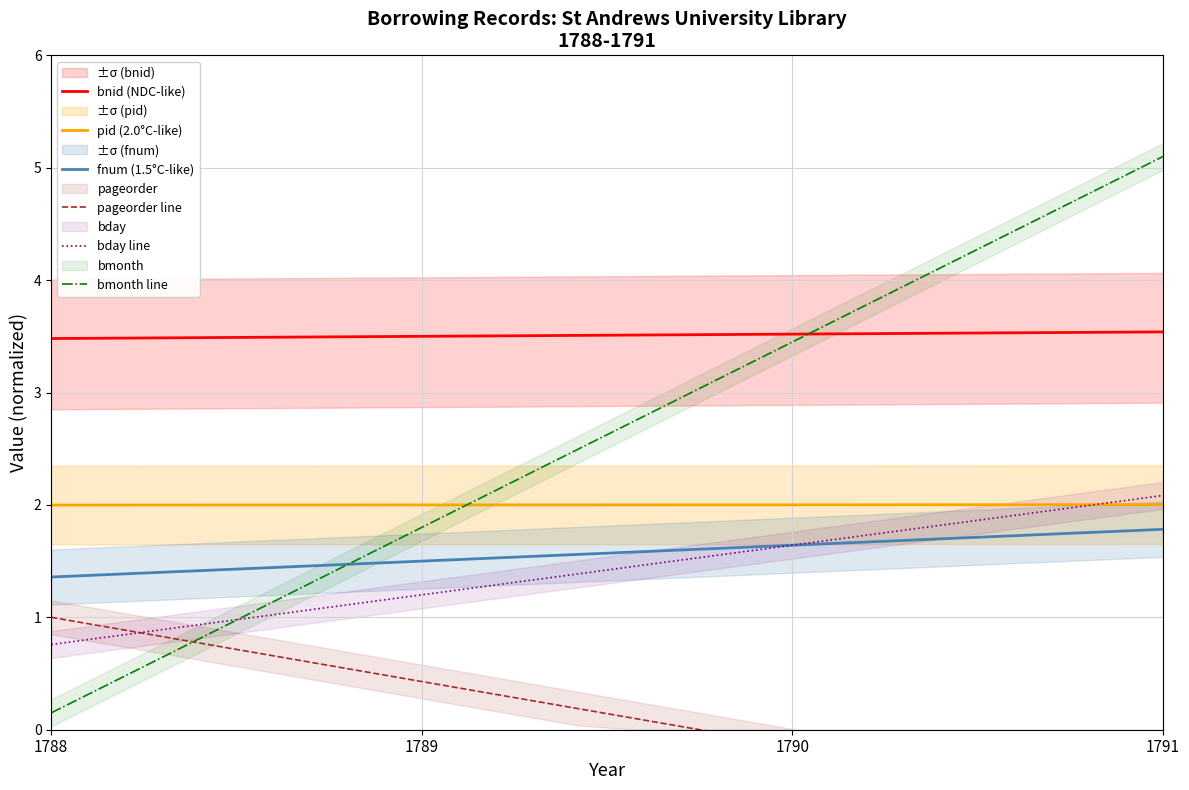

What is the highest value of the bnid (NDC-like) series?

3.5